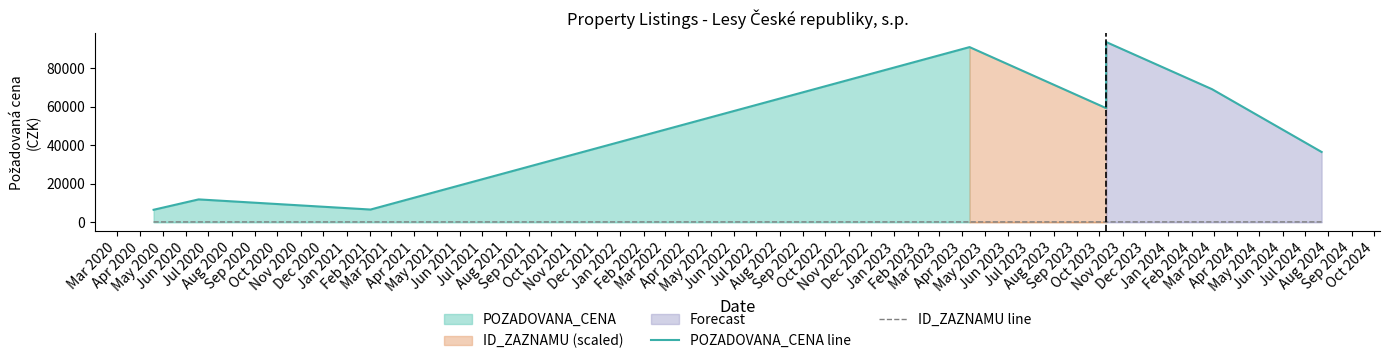

The value of ID_ZAZNAMU line at Sep 2020 is 38.4. True or false?

False